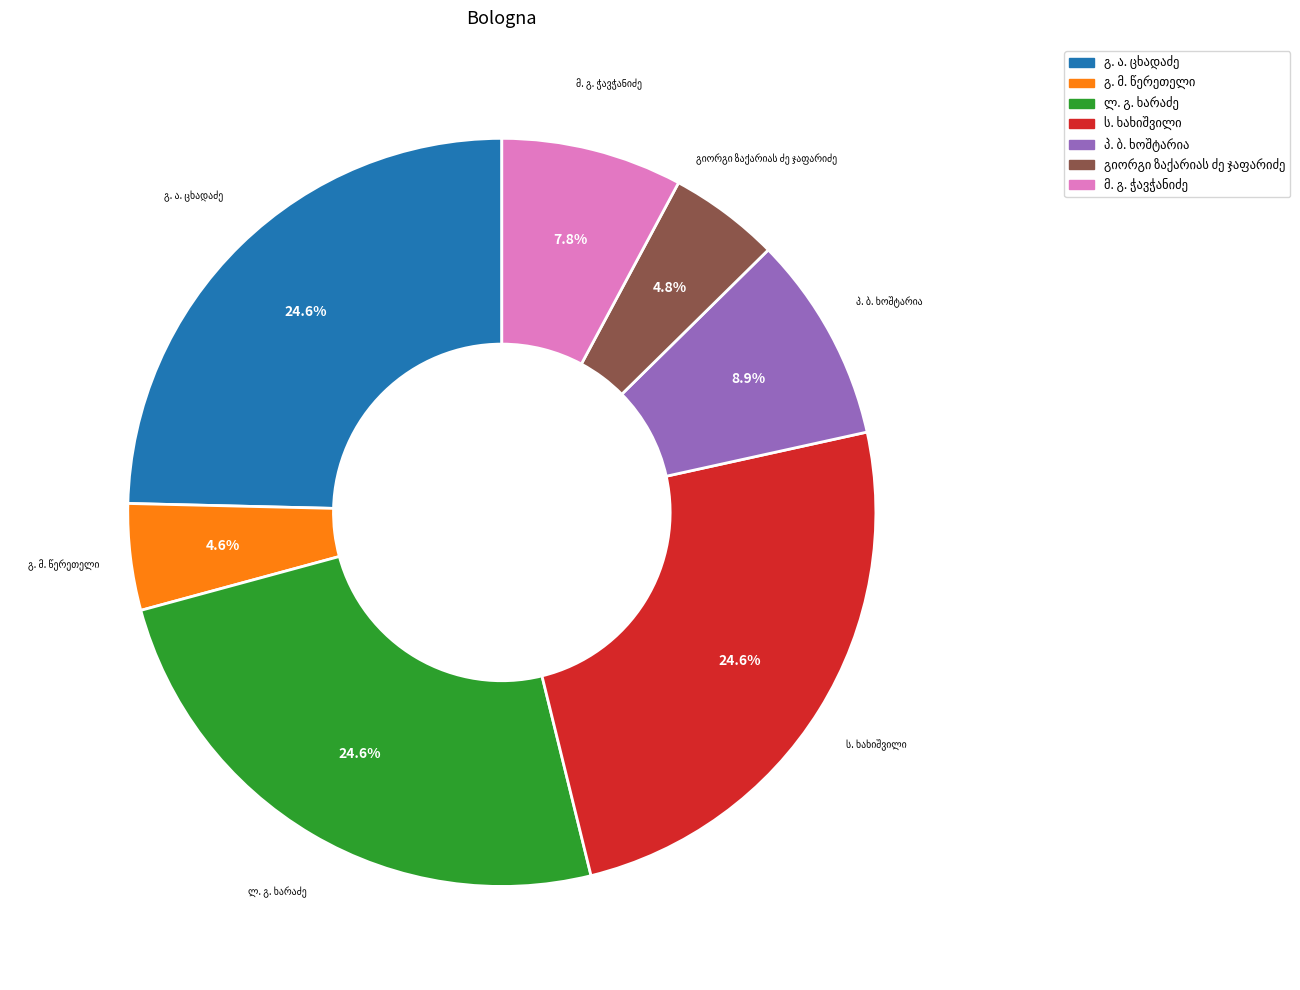

Does any single category account for the majority?

No